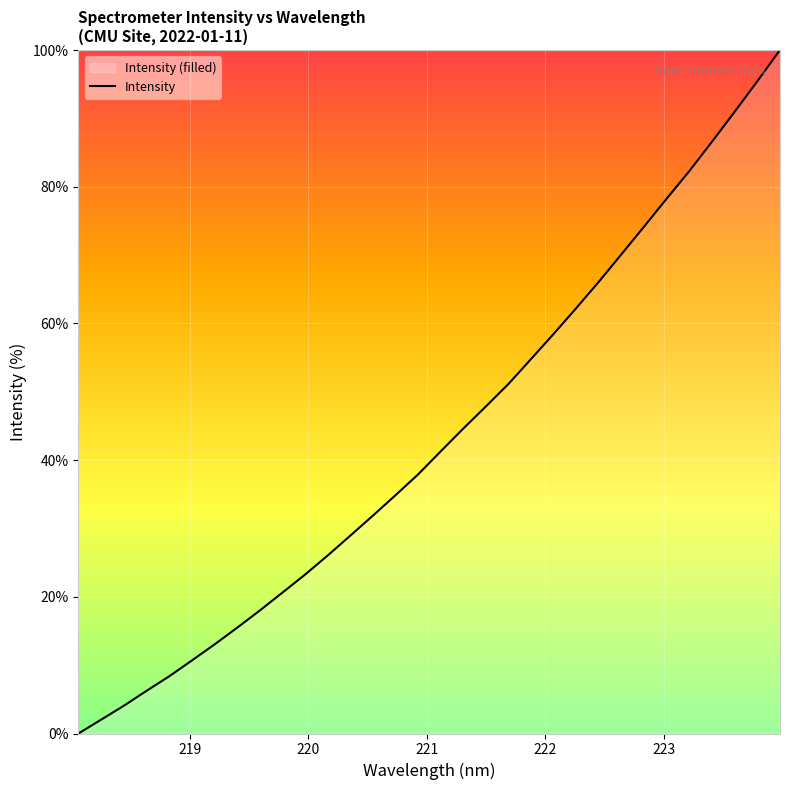

Is it true that the value at 219.0156 is 10.7?

True